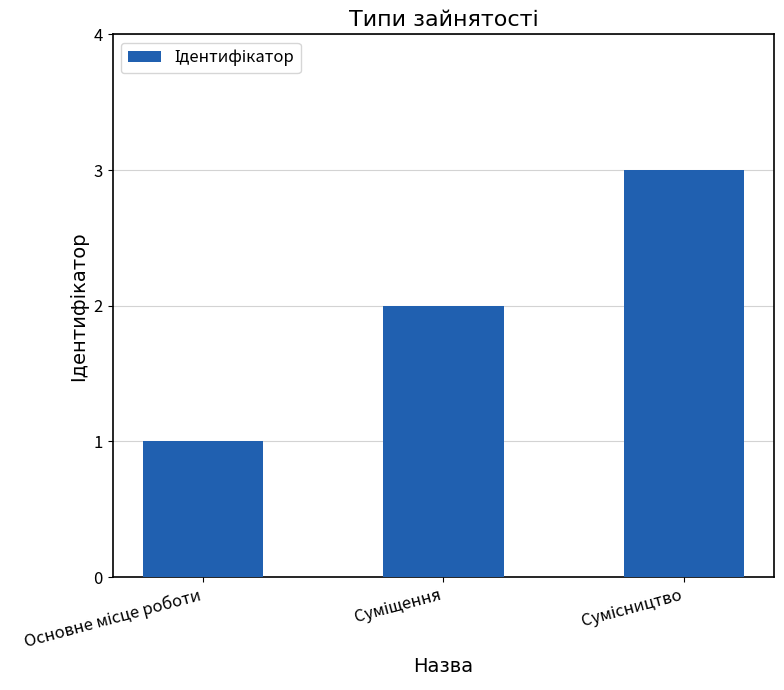

What is the sum of all values?

6